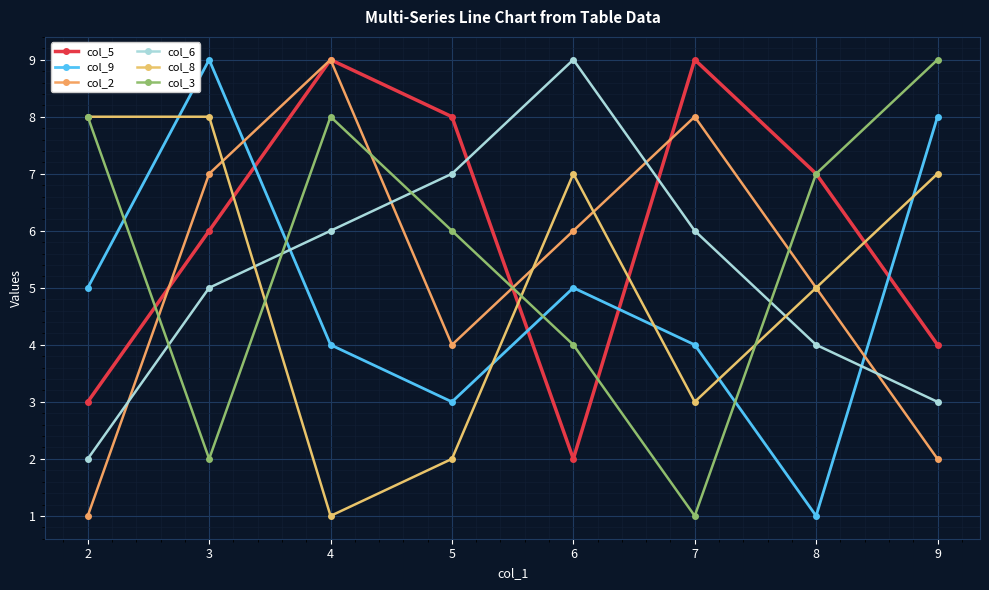

Which series changed the most between 2 and 9?

col_9